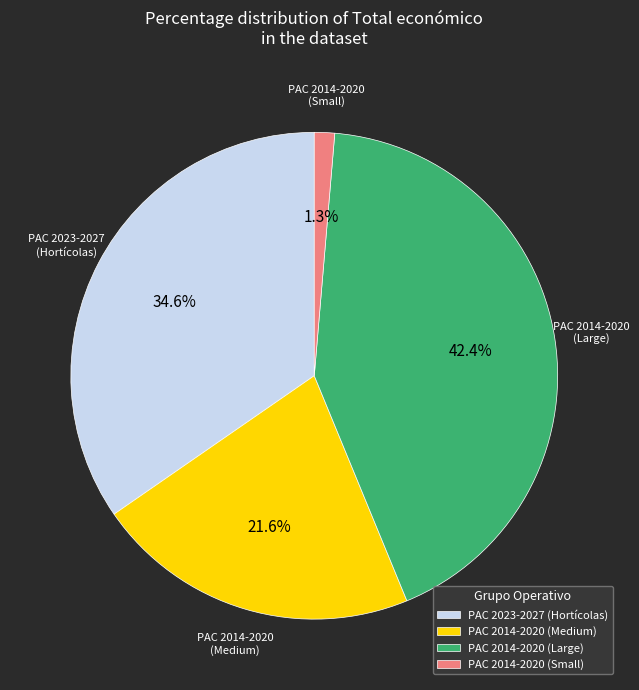

How many segments does this pie chart have?

4